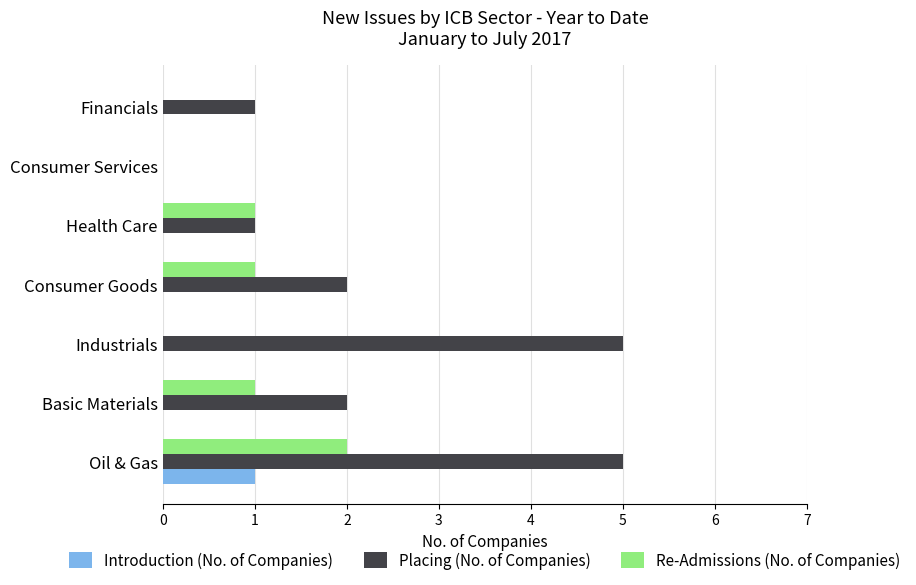

What are all the series names shown in the legend?

Introduction (No. of Companies), Placing (No. of Companies), Re-Admissions (No. of Companies)